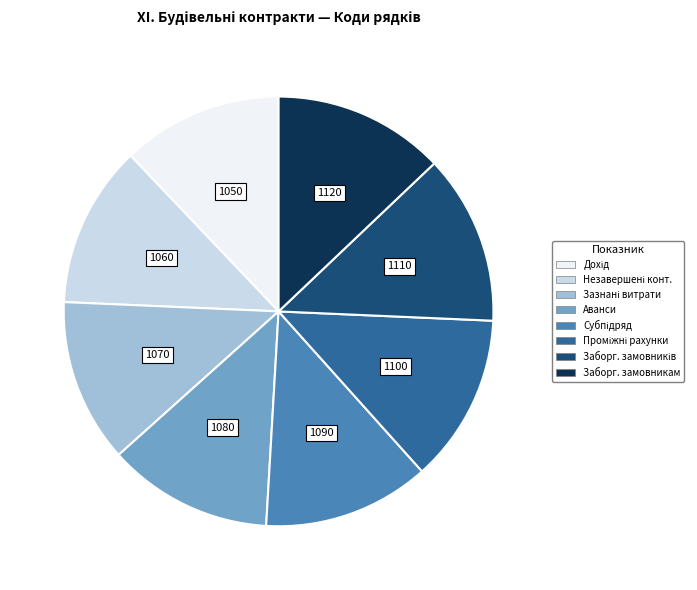

How many segments does this pie chart have?

8